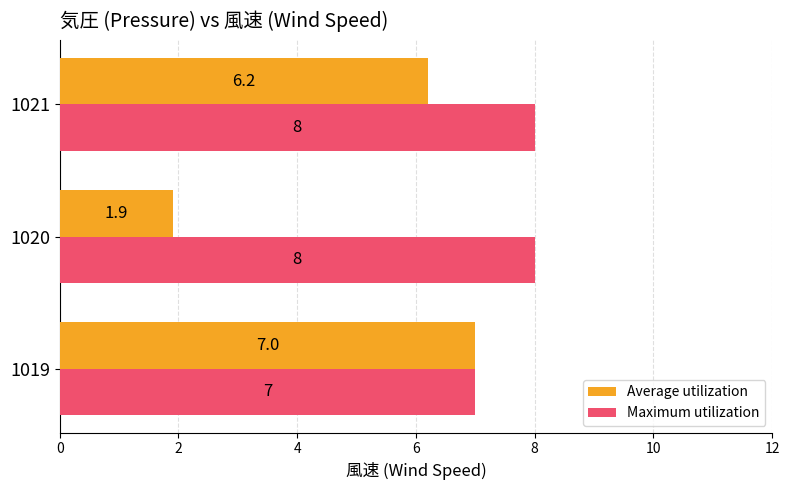

What are all the series names shown in the legend?

Average utilization, Maximum utilization